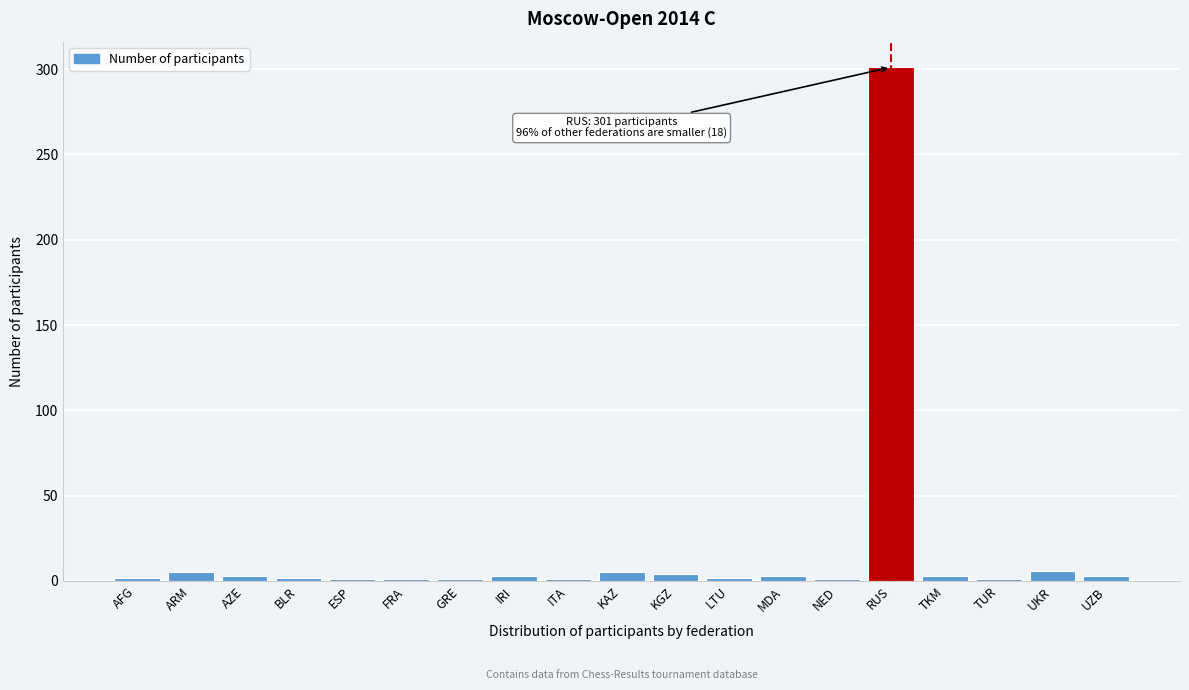

What is the label of the 14th bar from the right?

FRA